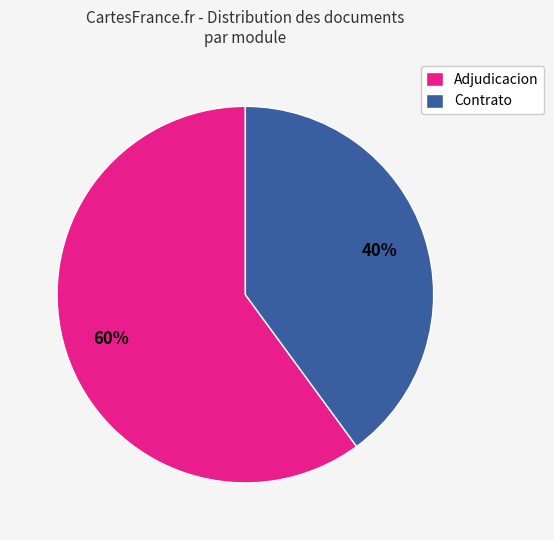

What percentage is the Contrato slice, to the nearest percent?

40%